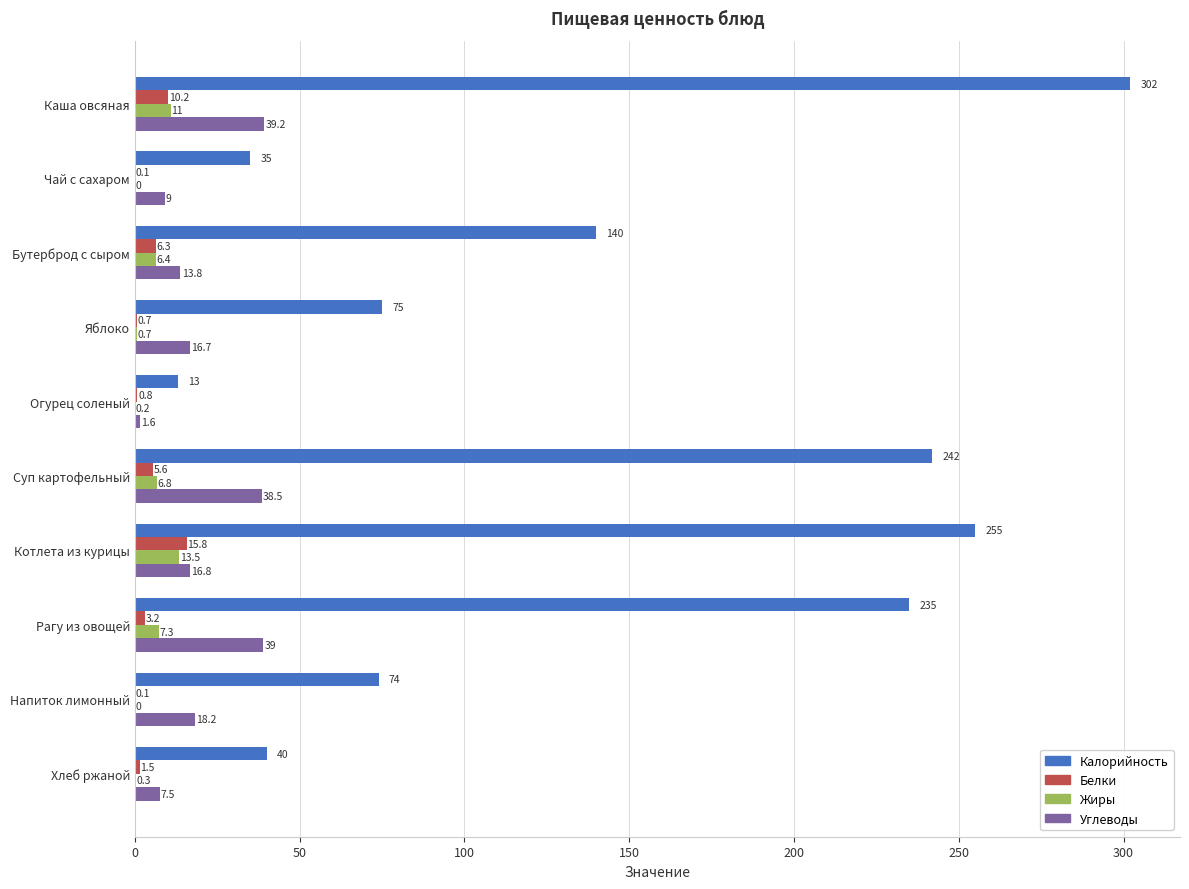

At which label is Жиры closest to 6?

Бутерброд с сыром